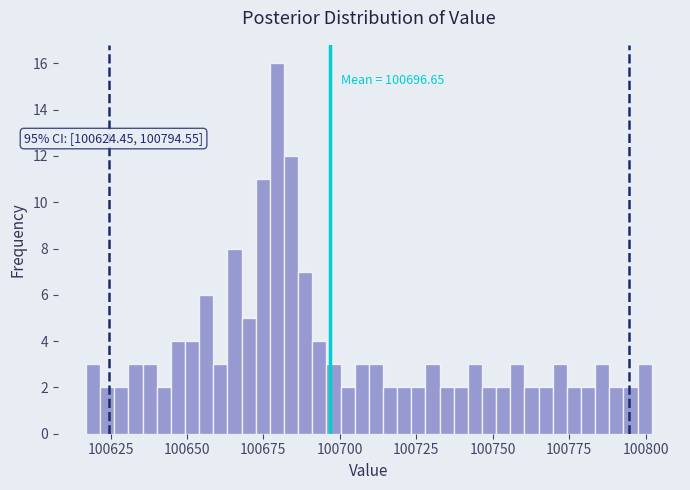

Around what value on the x-axis is the tallest bar? Give the approximate position of its centre, as read against the axis.

100680